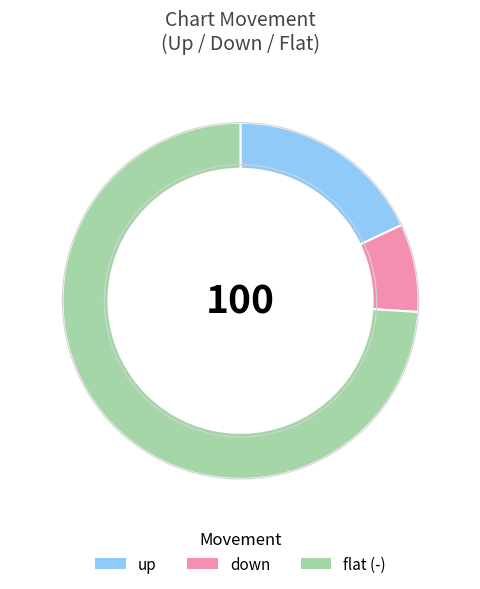

Rank the categories by value from highest to lowest.

flat (-), up, down